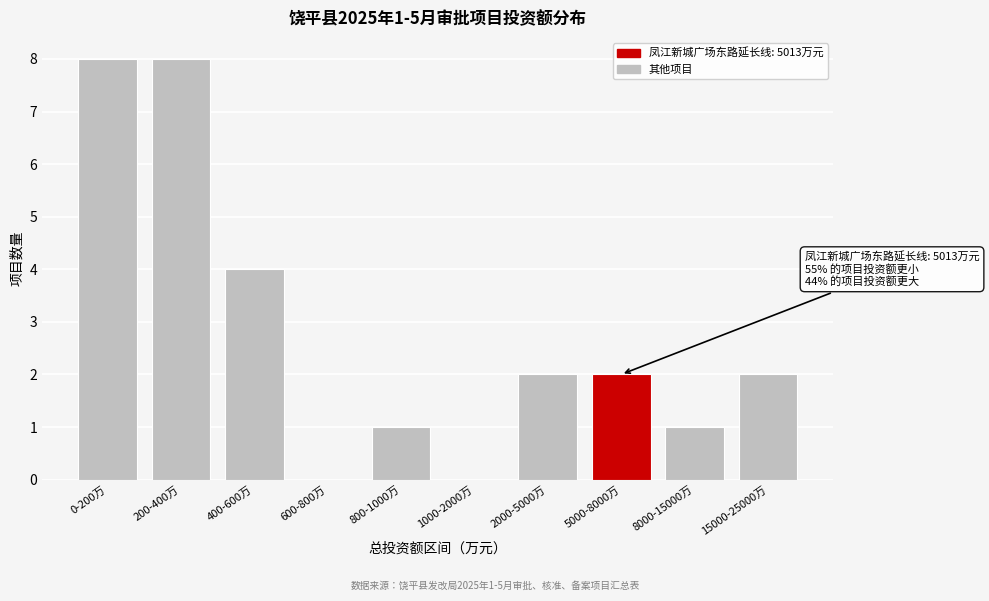

Reading left to right, list all the values displayed in this chart.

0-200万=8	200-400万=8	400-600万=4	600-800万=0	800-1000万=1	1000-2000万=0	2000-5000万=2	5000-8000万=2	8000-15000万=1	15000-25000万=2